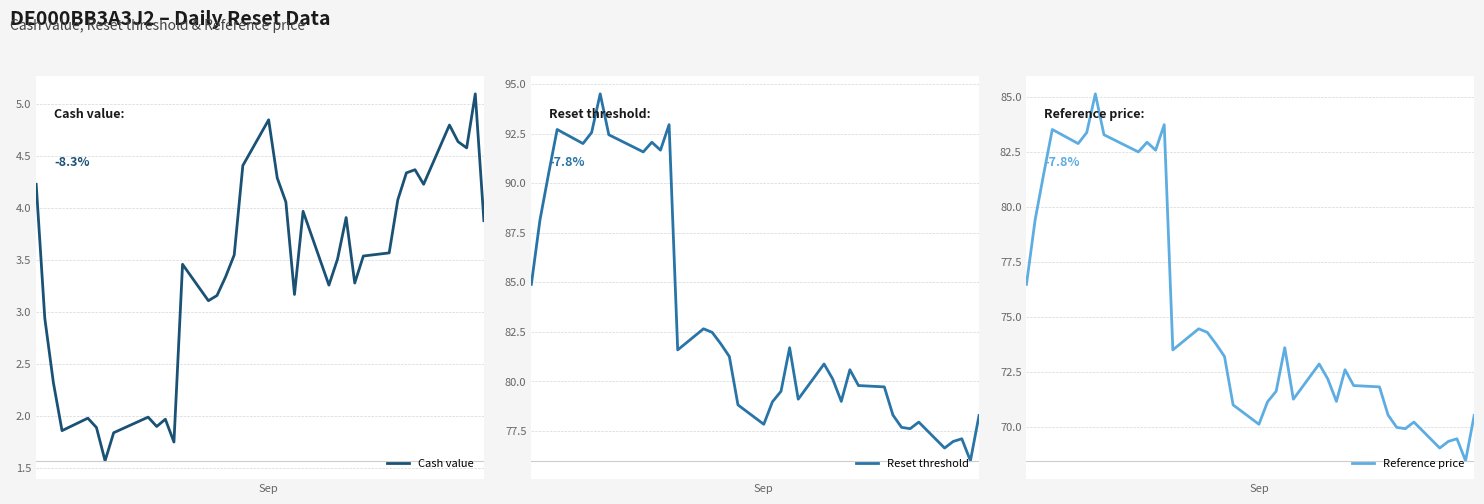

What is the average value of the Reset threshold series?

83.1